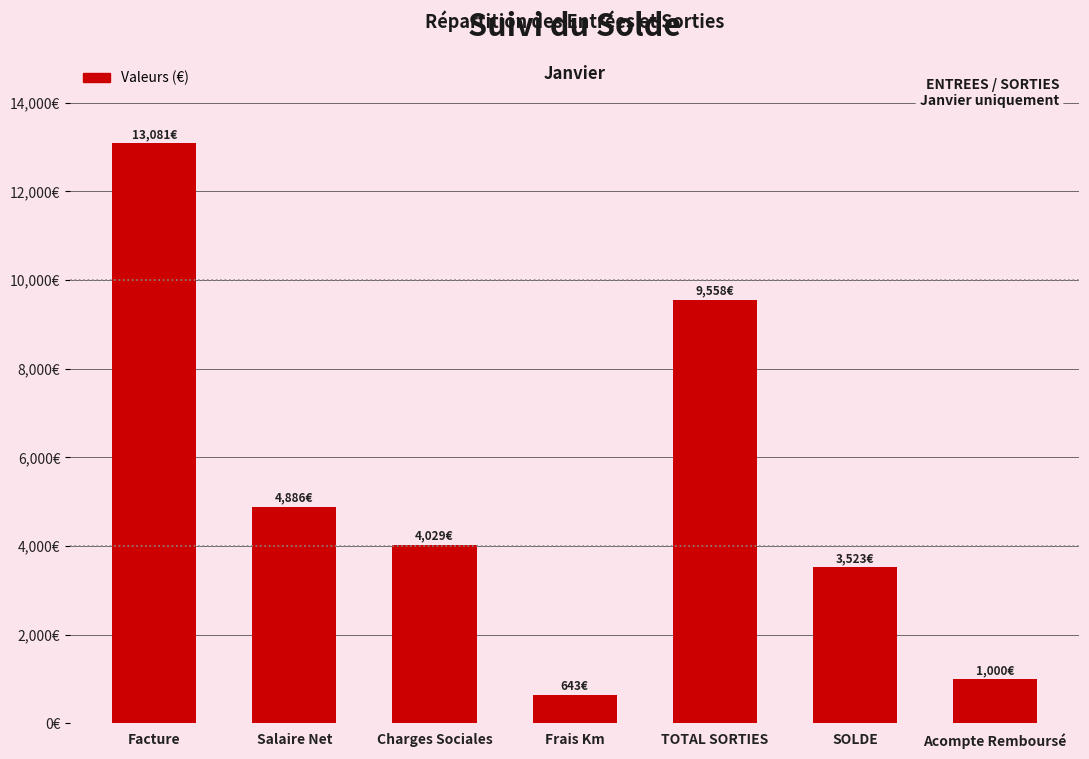

What is the label of the 7th bar from the left?

Acompte Remboursé